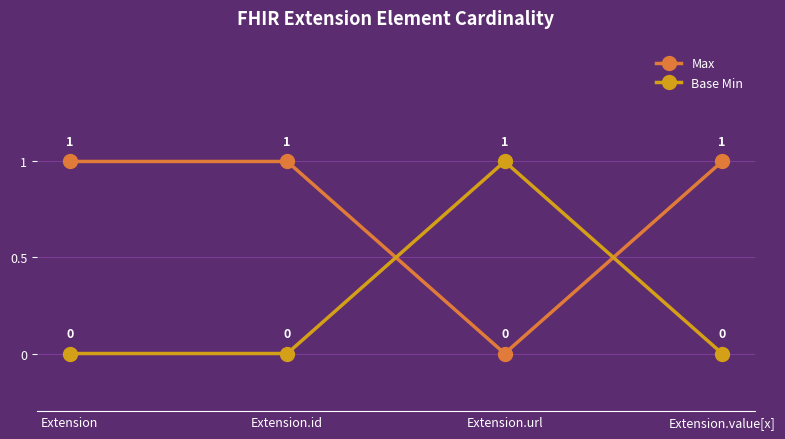

True or false: Max has a value of 1 at Extension.id.

True